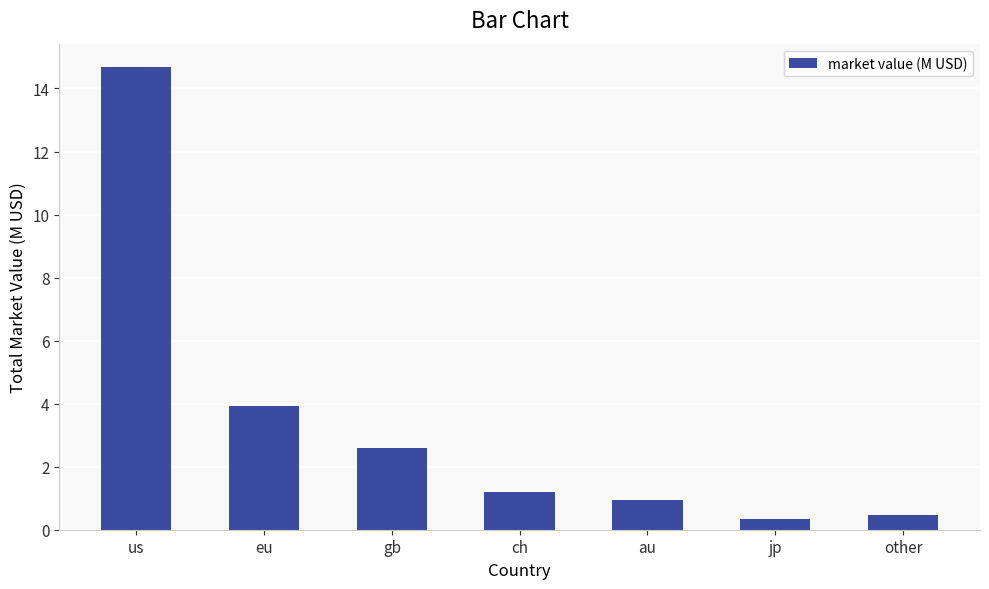

The value at gb is 3.6. True or false?

False